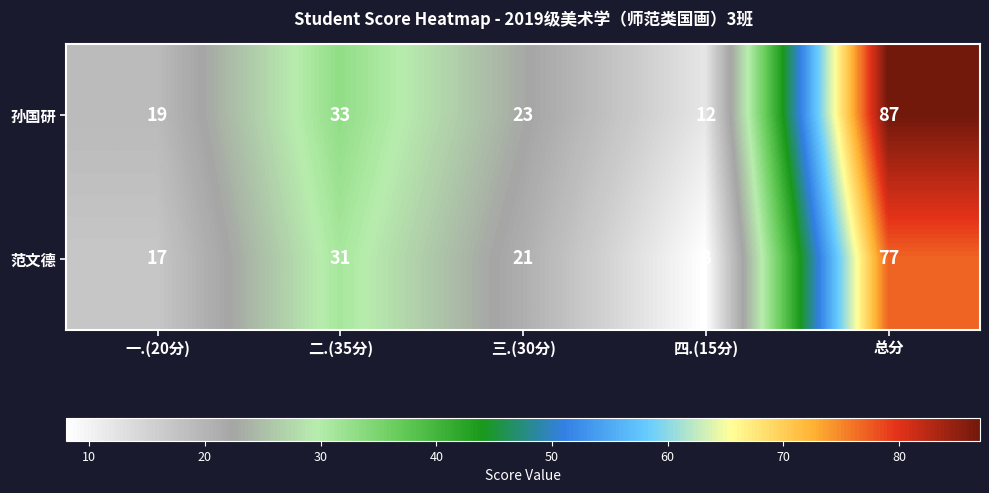

Which series has the largest total across all categories?

孙国研